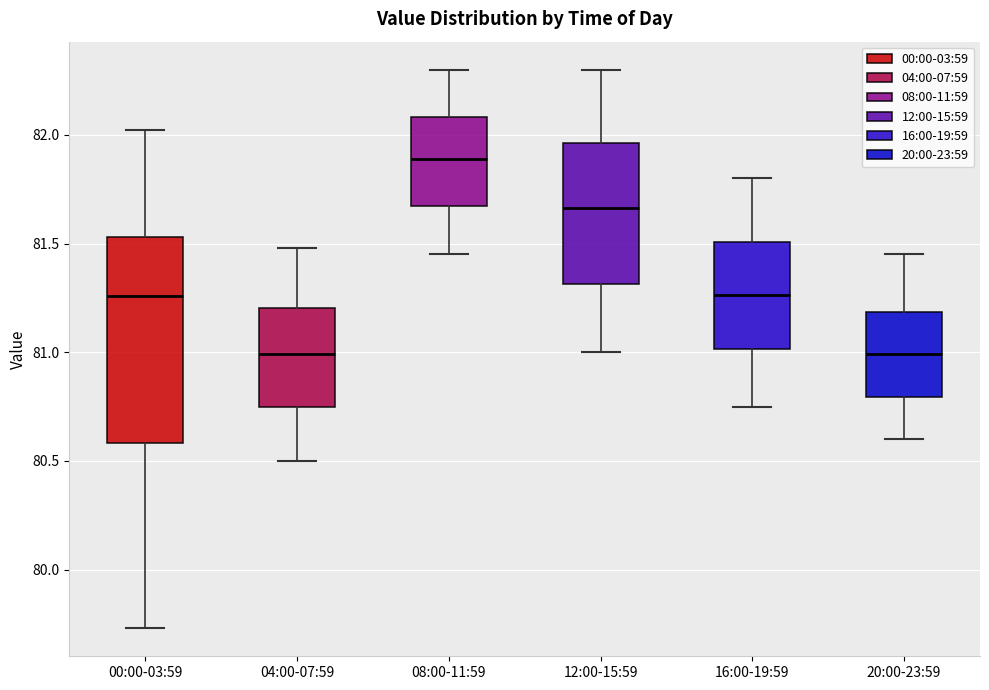

Comparing the boxes themselves (not the whiskers), which one is the tallest?

00:00-03:59